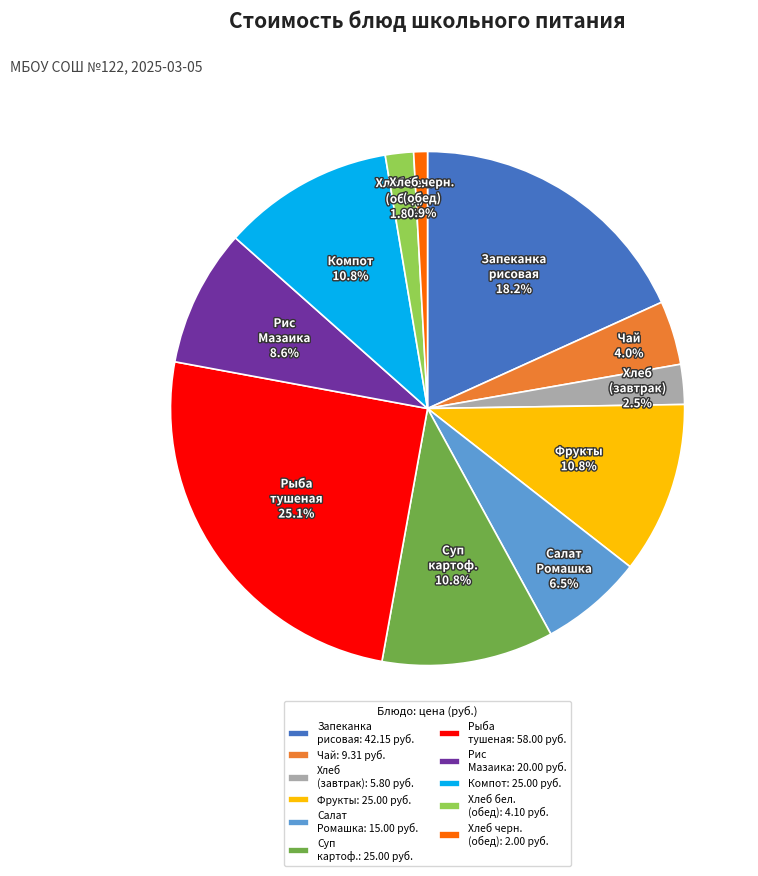

Count the number of slices in the pie.

11